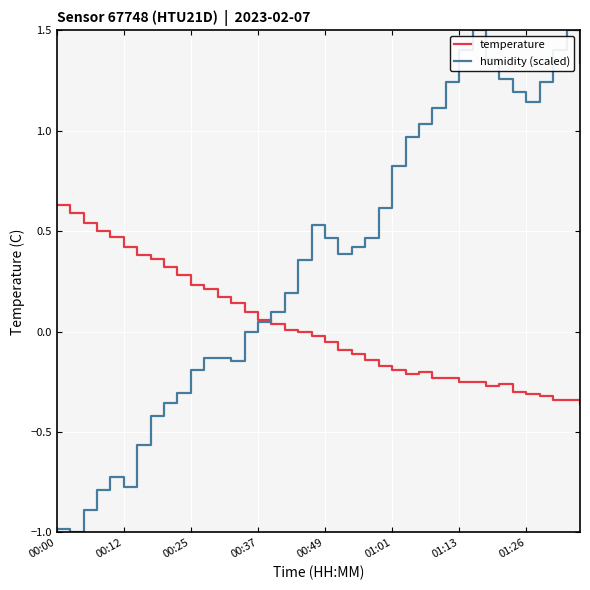

List the series in order of their overall mean, lowest first.

temperature, humidity (scaled)